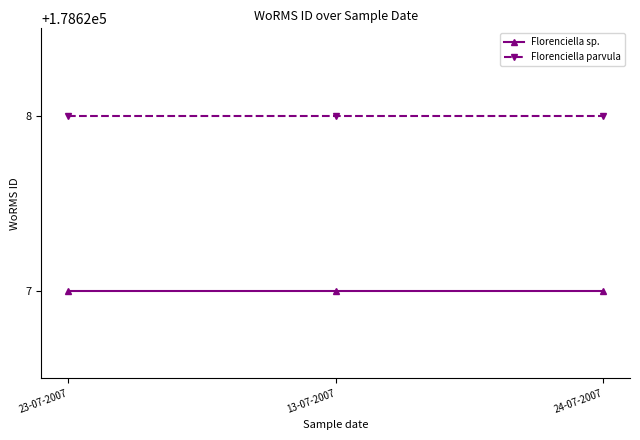

What position from the left is 23-07-2007?

1